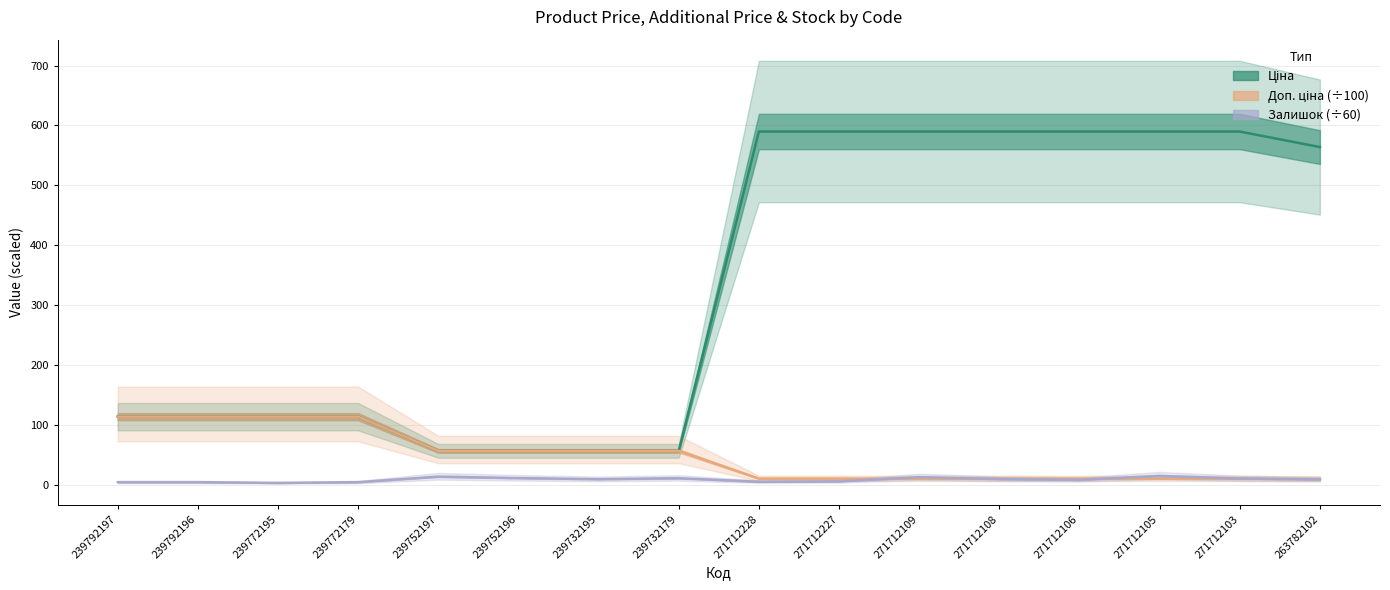

What is the difference between the Залишок values at 271712228 and 239732179?

5.9